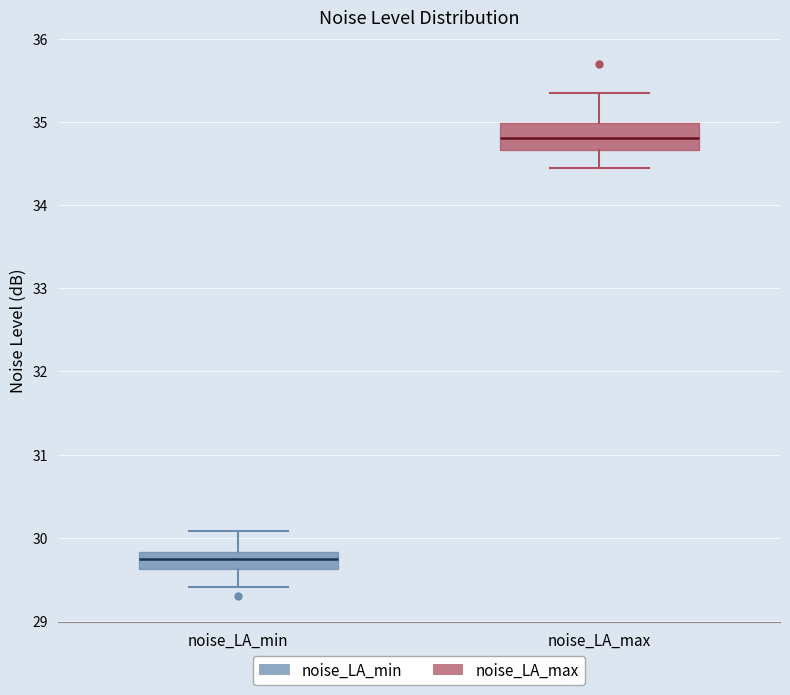

Which box is the tallest, from its lower edge to its upper edge?

noise_LA_max